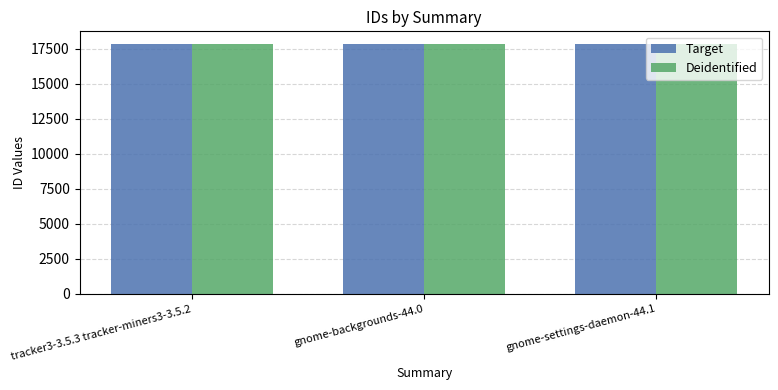

What is the value of the Deidentified bar at the 2nd from the left?

17833